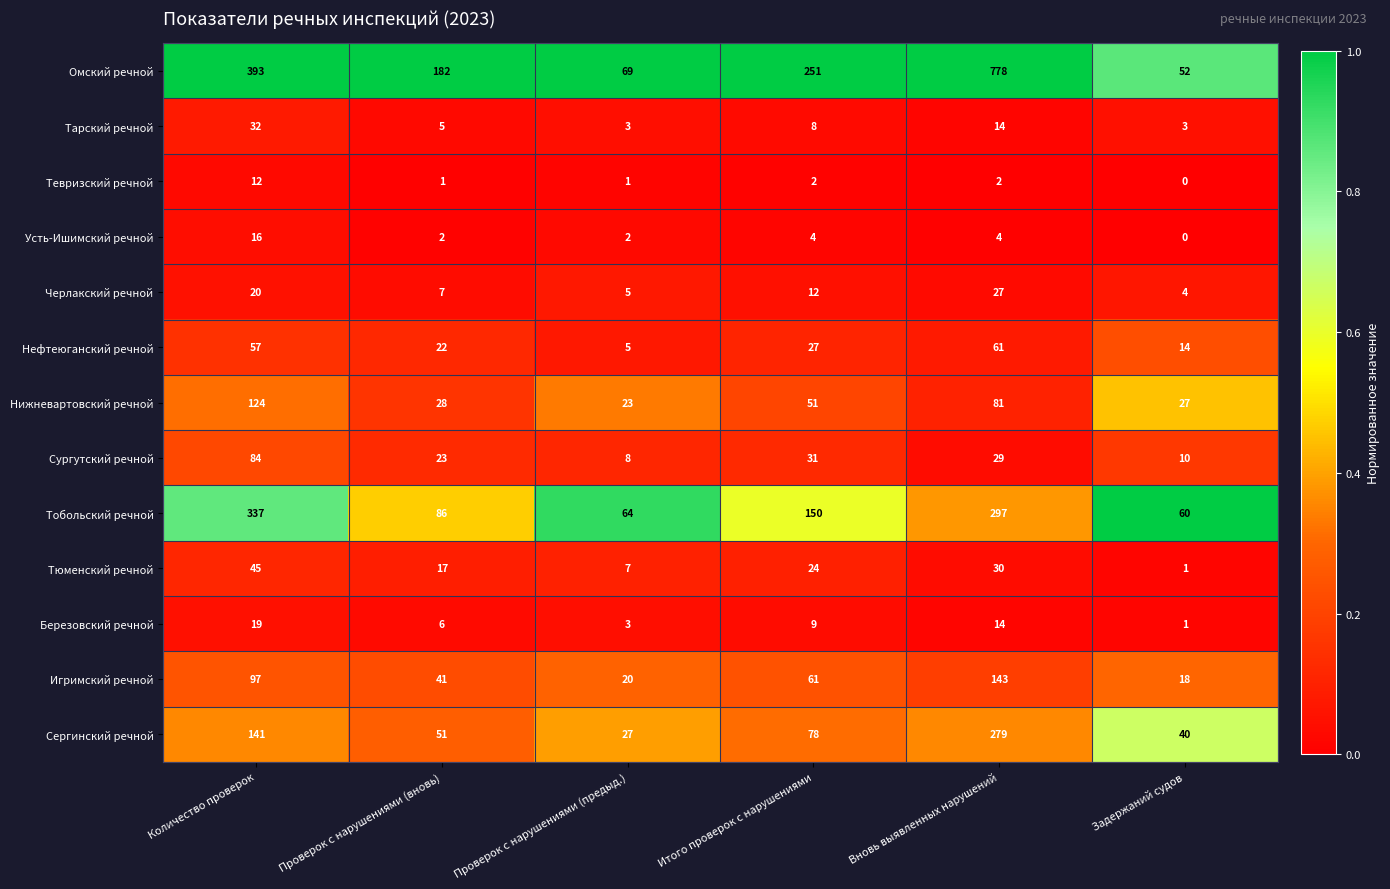

At which label does Сергинский речной first exceed 78?

Количество проверок